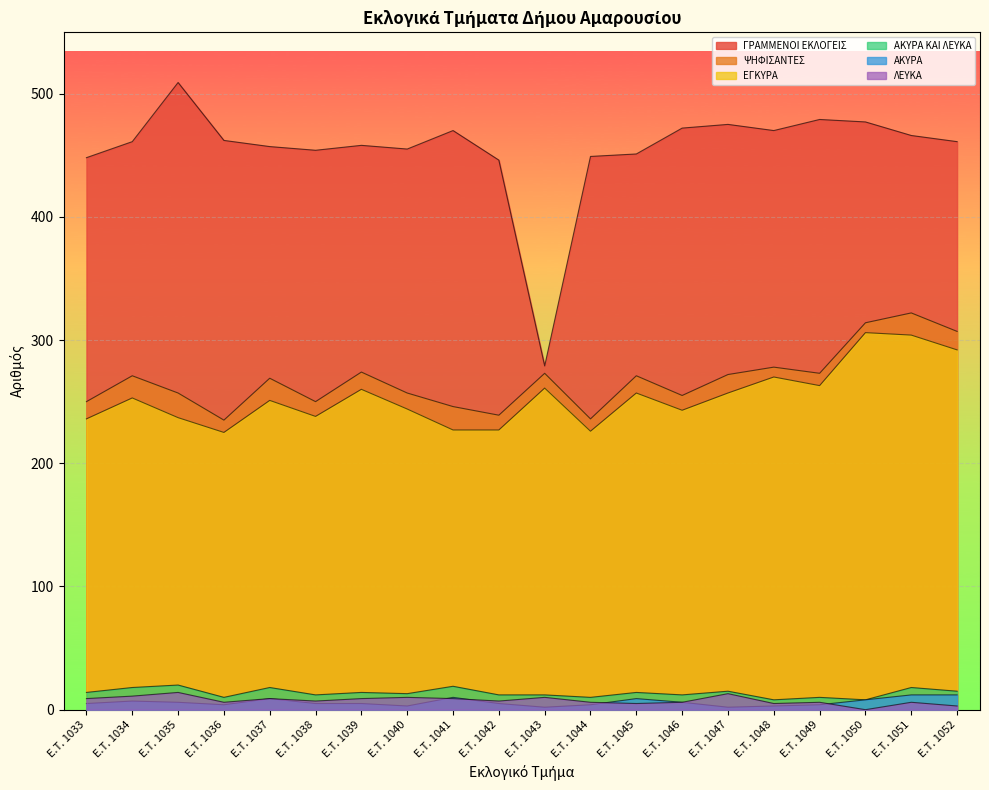

What is the sum of the ΨΗΦΙΣΑΝΤΕΣ values at E.T. 1042 and E.T. 1050?

553